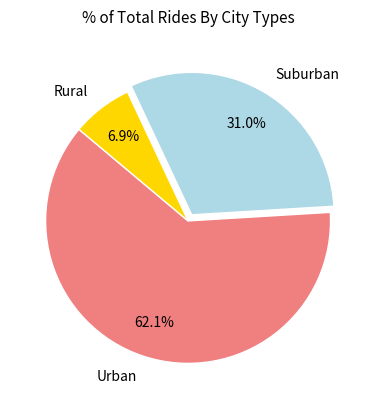

Which slice is the smallest?

Rural